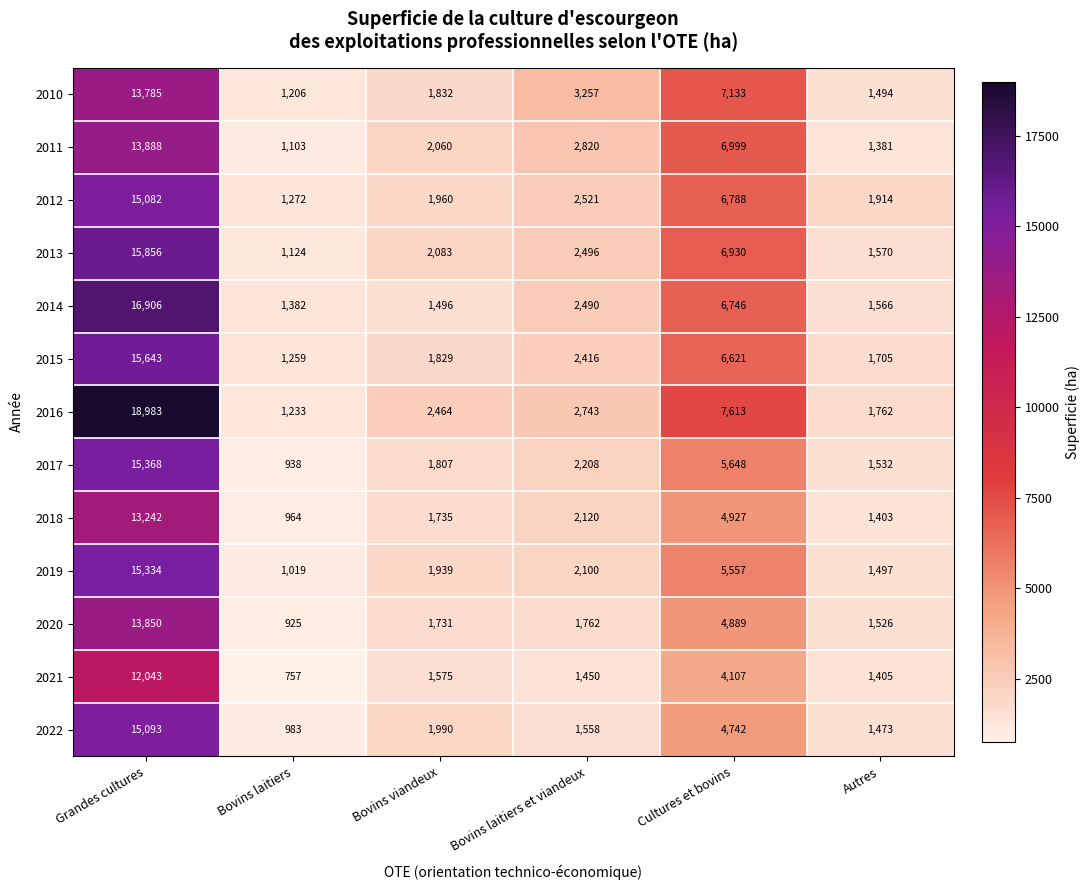

What is the average value of the 2019 series?

4574